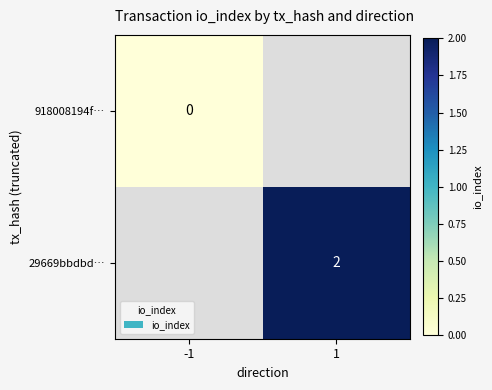

True or false: 29669bbdbd… has a value of 1 at 1.

False